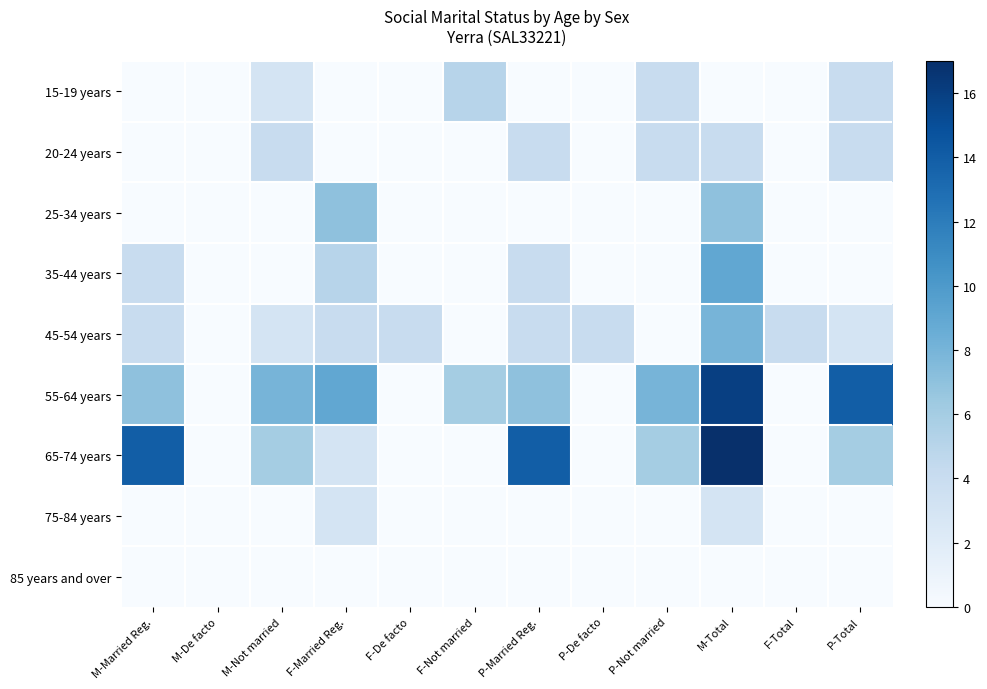

Which series has the widest spread of values?

65-74 years